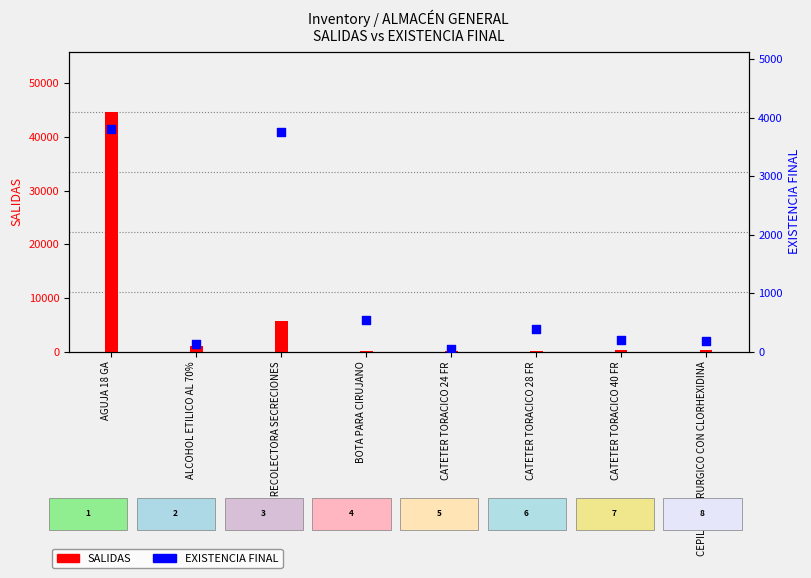

At which category is the sum across all series the highest?

AGUJA 18 GA